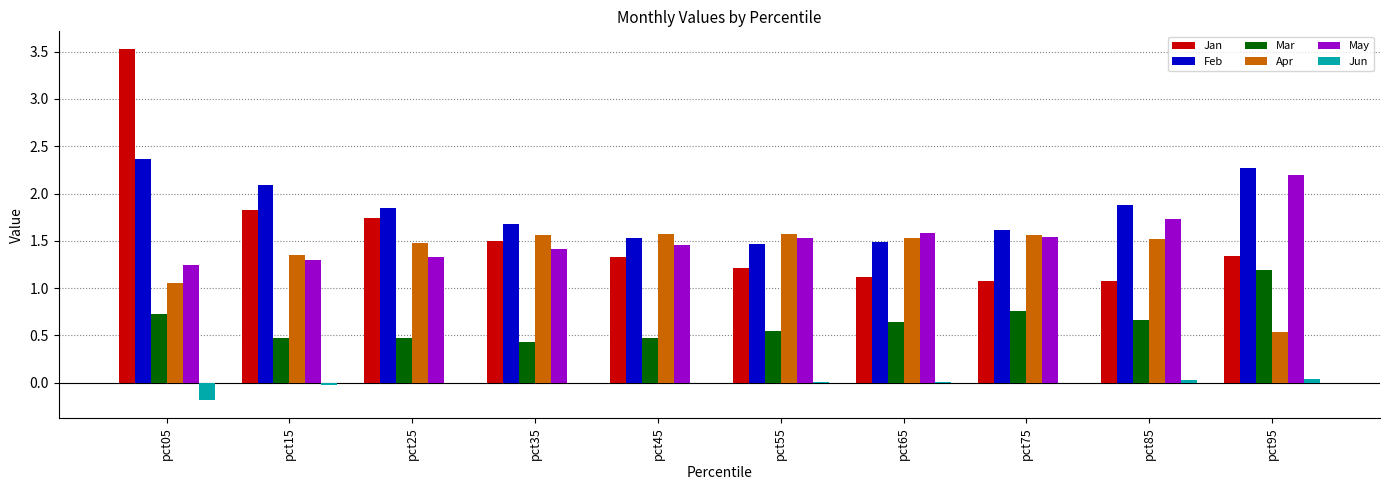

What is the maximum value shown in the chart?

3.5